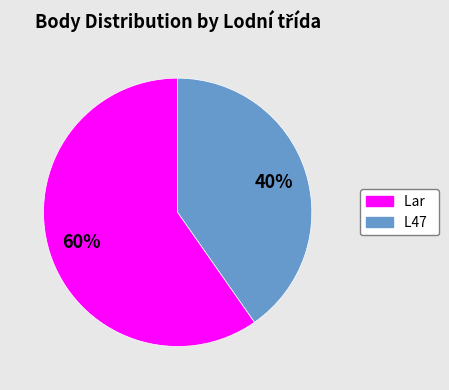

Is there any slice that represents more than half of the pie?

Yes